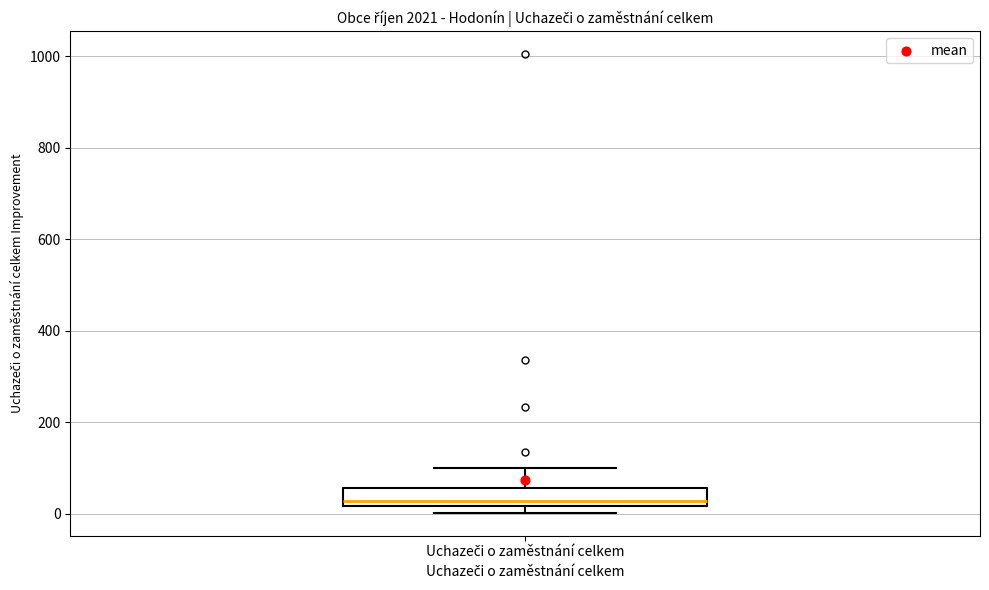

Transcribe this box plot: give where the median line is, the range the box spans, and where the two whiskers end, as read against the y-axis. The values are not printed on the chart, so give them approximately, as read against the axis.

median 20 (just above the box's lower edge), box 20 to 60, whiskers 0 to 100